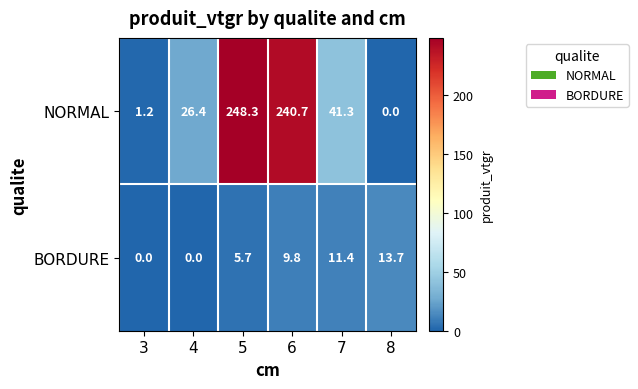

Reading right to left, list all the values displayed in this chart.

NORMAL: 8=0.0	7=41.3	6=240.7	5=248.3	4=26.4	3=1.2
BORDURE: 8=13.7	7=11.4	6=9.8	5=5.7	4=0.0	3=0.0